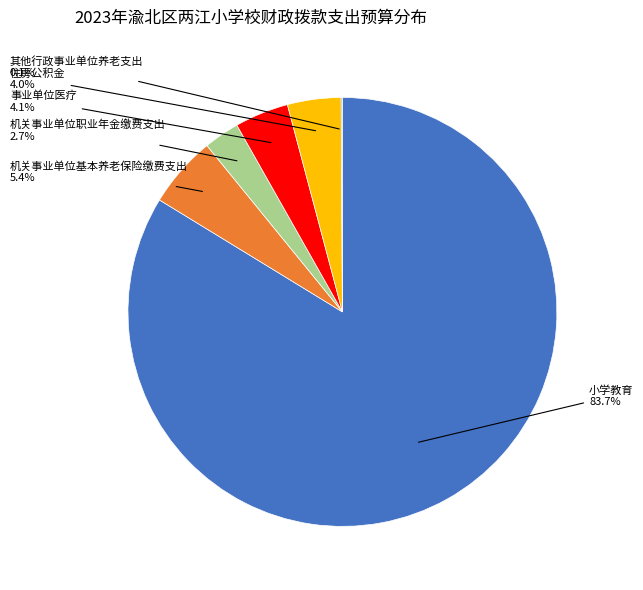

Which slice is the largest?

小学教育